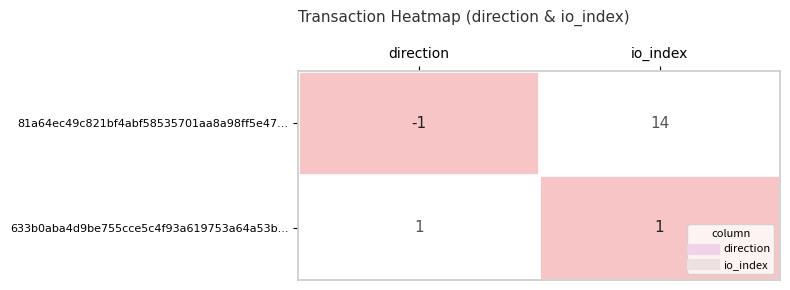

List the series in order of their overall mean, highest first.

81a64ec49c821bf4abf58535701aa8a98ff5e47..., 633b0aba4d9be755cce5c4f93a619753a64a53b...